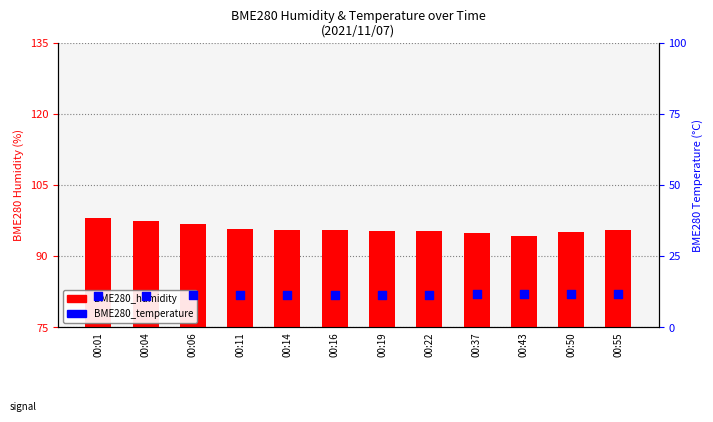

Is the value of BME280_temperature at 00:04 greater than the value of BME280_humidity at 00:14?

No